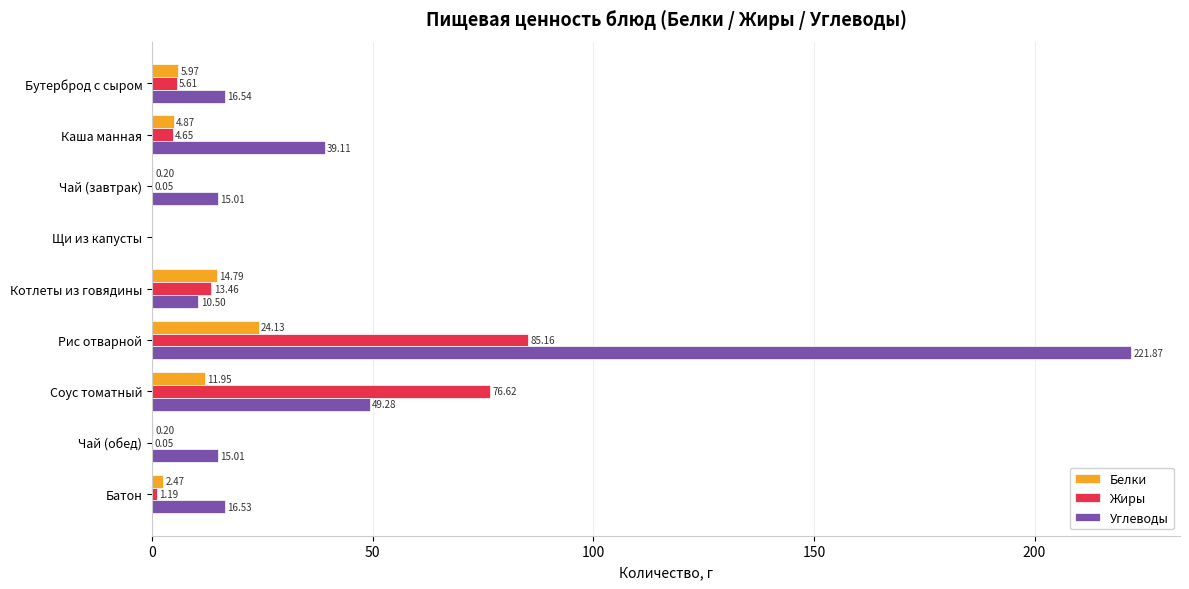

What is the sum of all Жиры values?

186.8